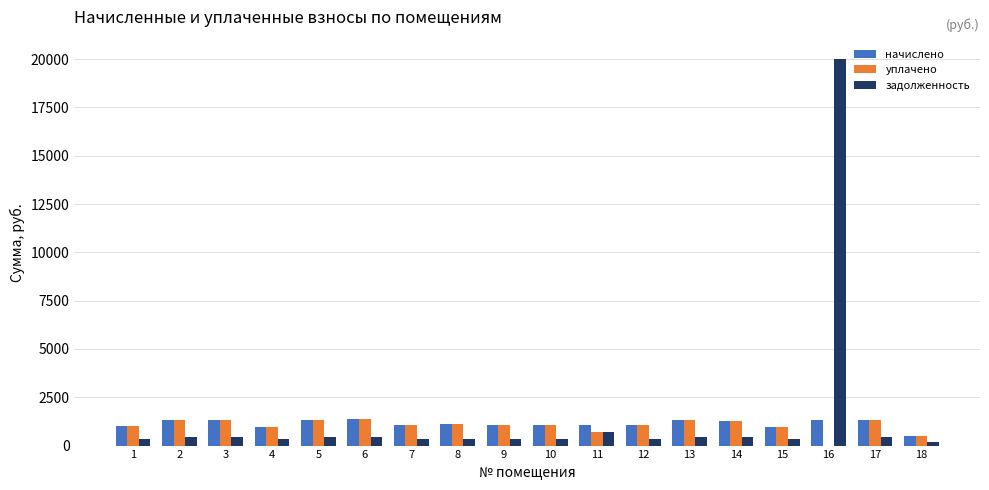

What is the sum of all уплачено values?

18779.8